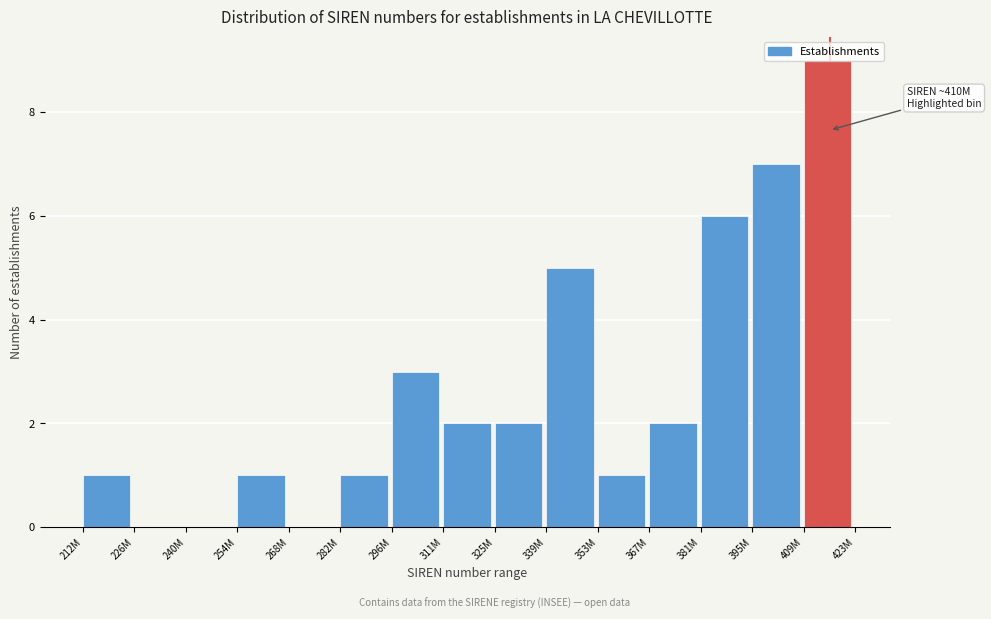

What is the sum of all values?

40